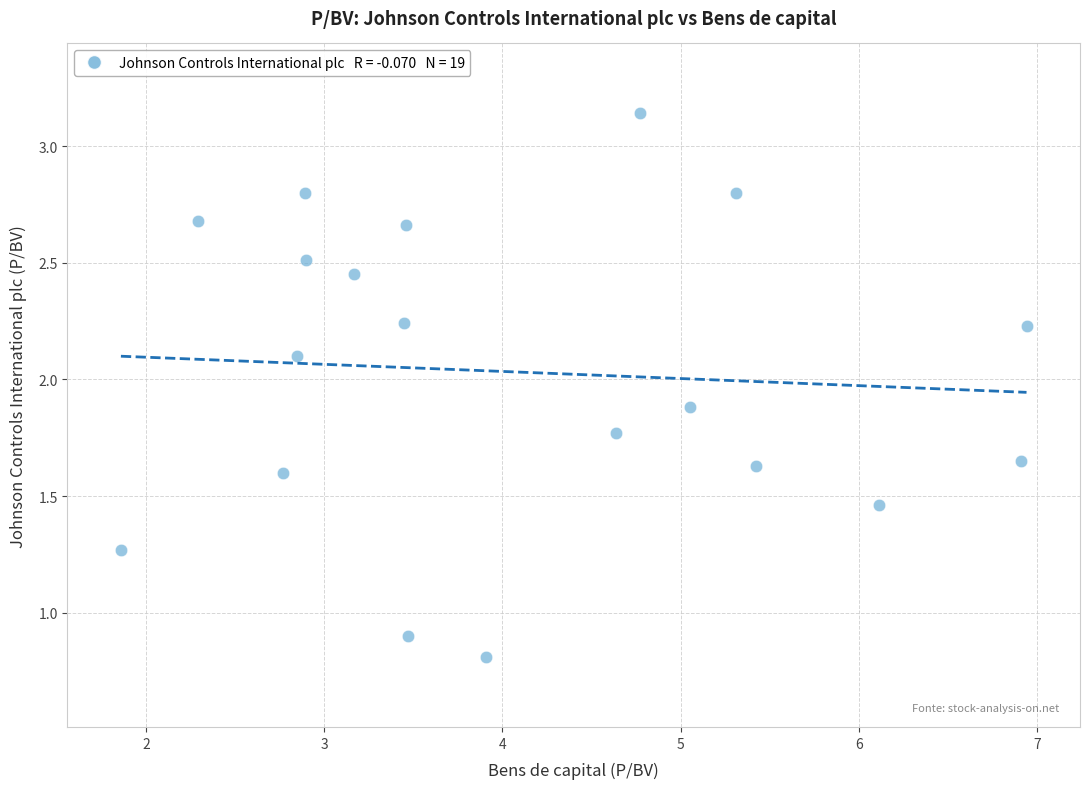

What Y value in the scatter plot is closest to 1?

0.9